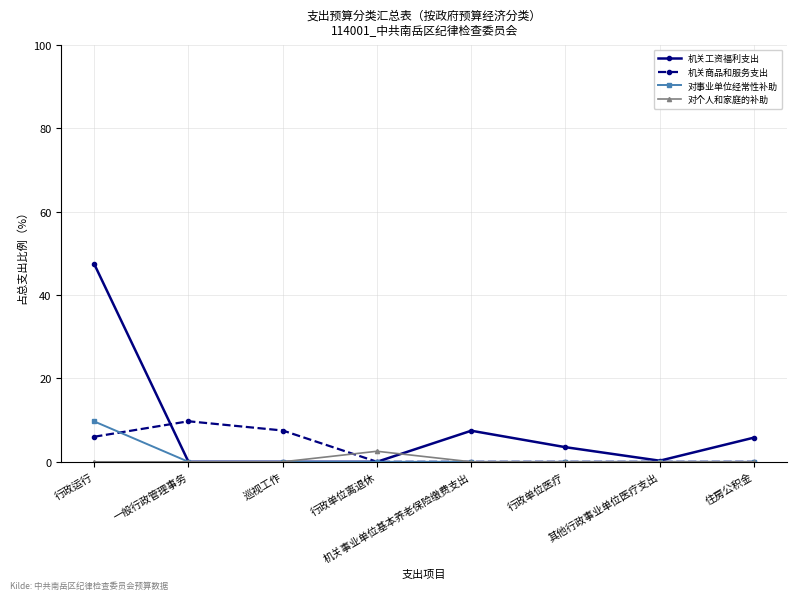

What is the maximum value shown in the chart?

47.5